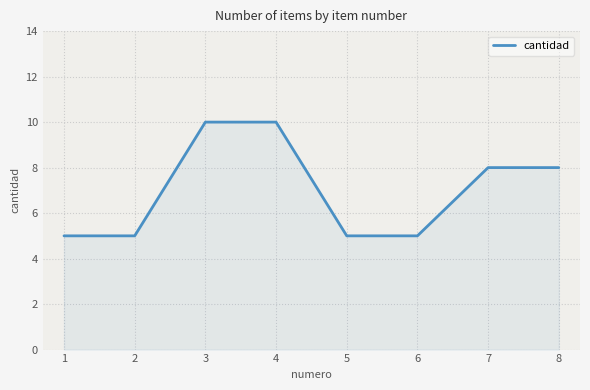

What is the smallest value displayed?

5